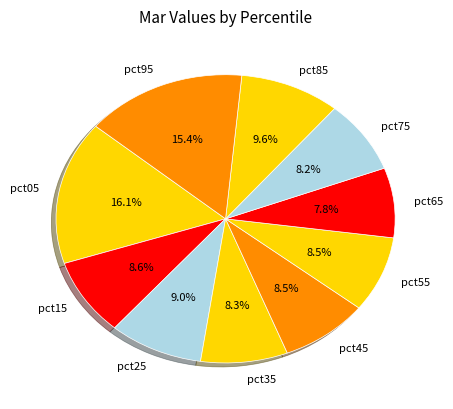

Combined, what portion of the pie is pct15 and pct35?

16.9%